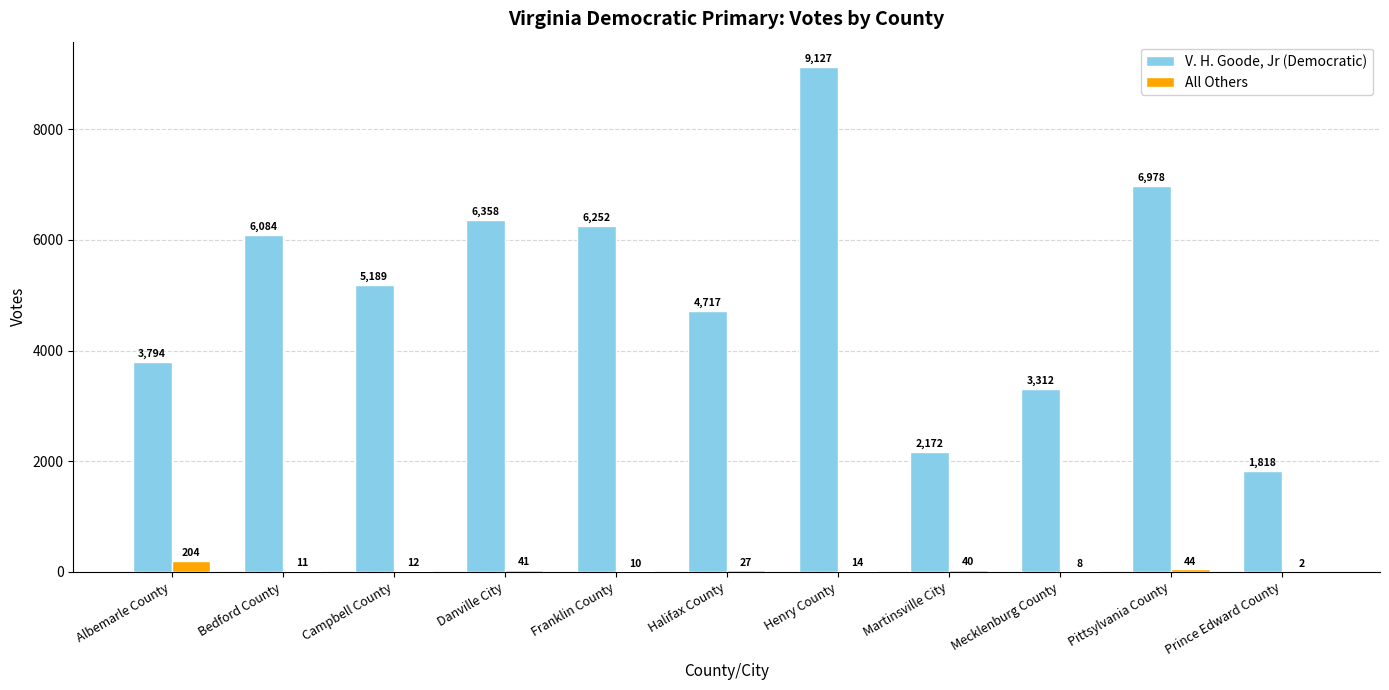

Between Bedford County and Martinsville City, which series saw the biggest shift?

V. H. Goode, Jr (Democratic)